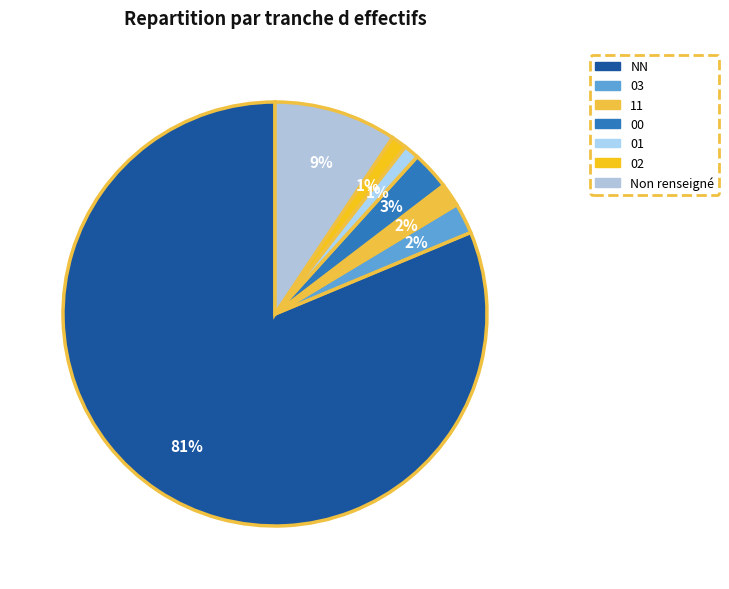

How many slices are in this pie chart?

7